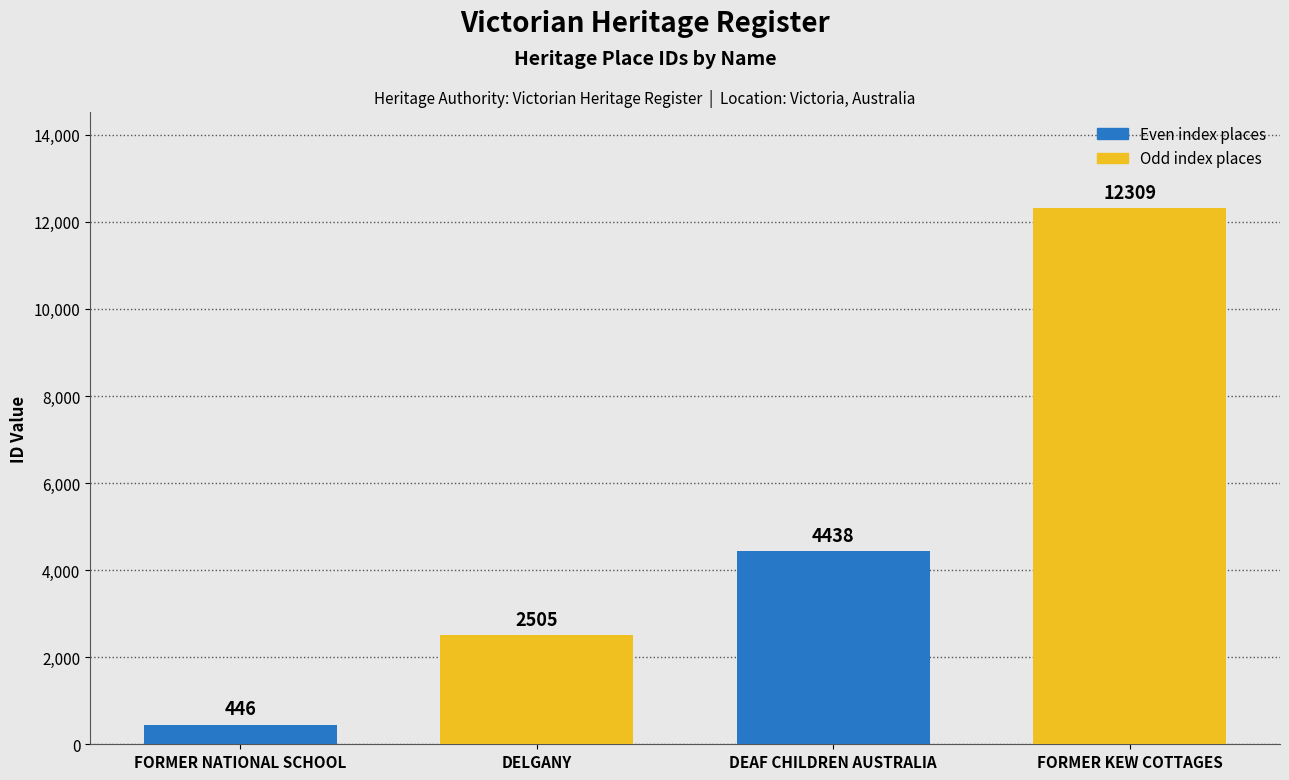

What is the change in value from DELGANY to DEAF CHILDREN AUSTRALIA?

+1933